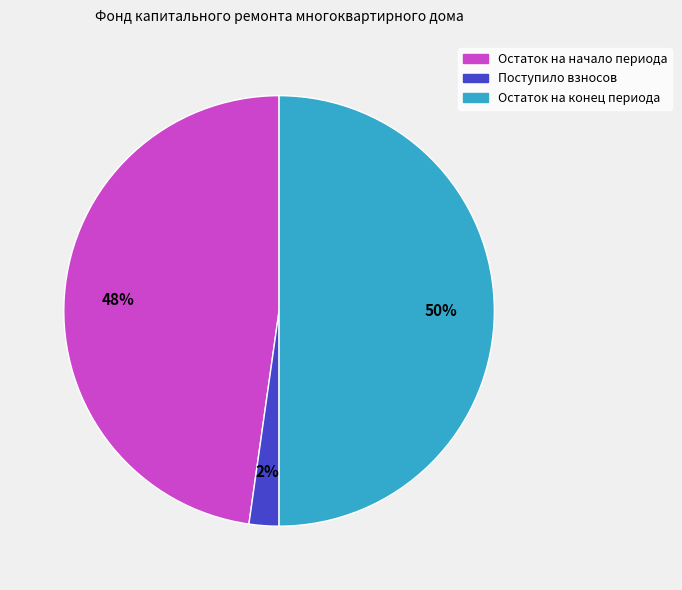

Does Остаток на начало периода account for over 50% of the chart?

No